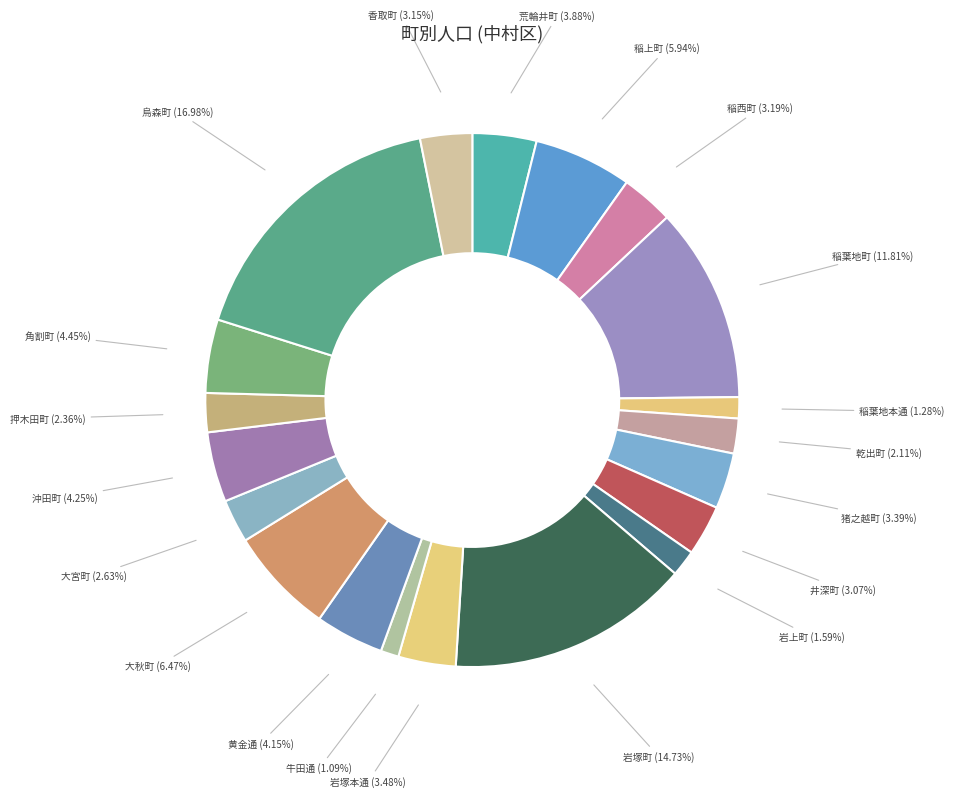

Do 牛田通 and 稲葉地町 together represent more than half of the pie?

No